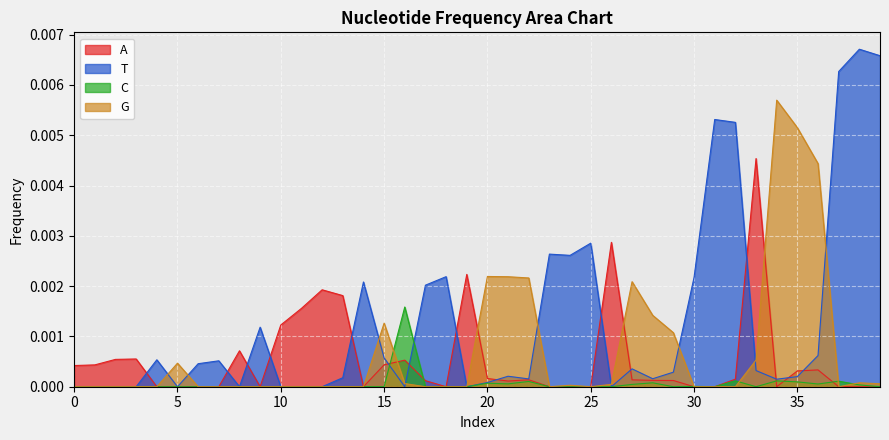

What are all the series names shown in the legend?

A, T, C, G